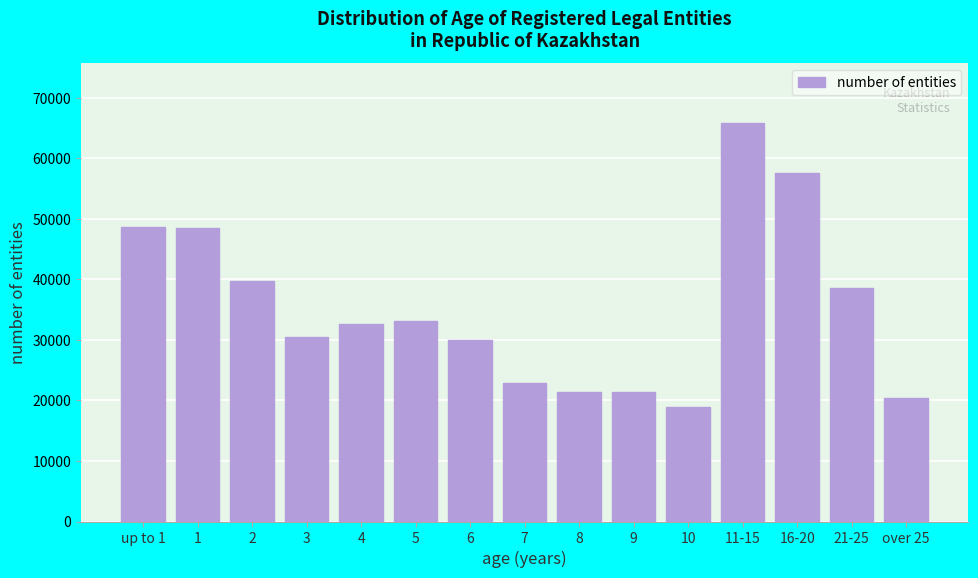

What is the value of the 15th bar from the left?

20460